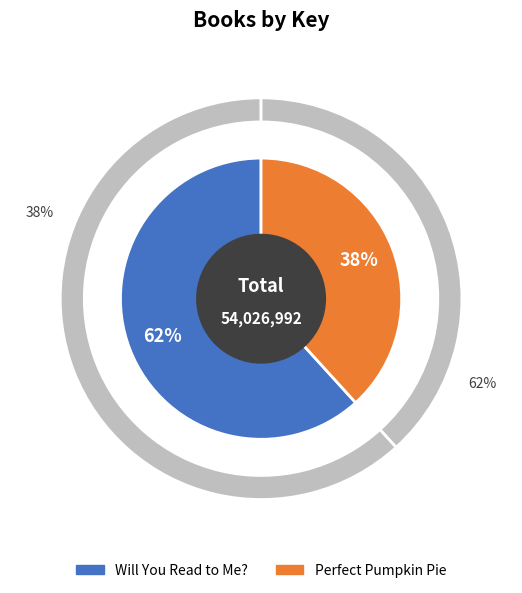

Which category accounts for the majority?

Will You Read to Me?